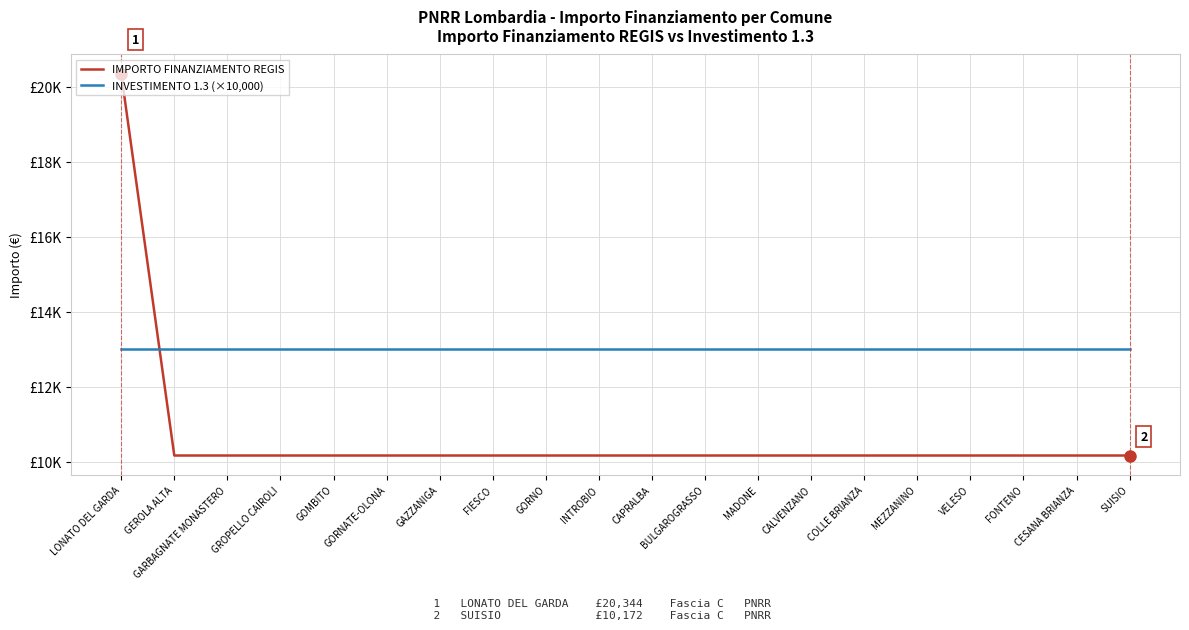

What are all the series names shown in the legend?

IMPORTO FINANZIAMENTO REGIS, INVESTIMENTO 1.3 (×10,000)